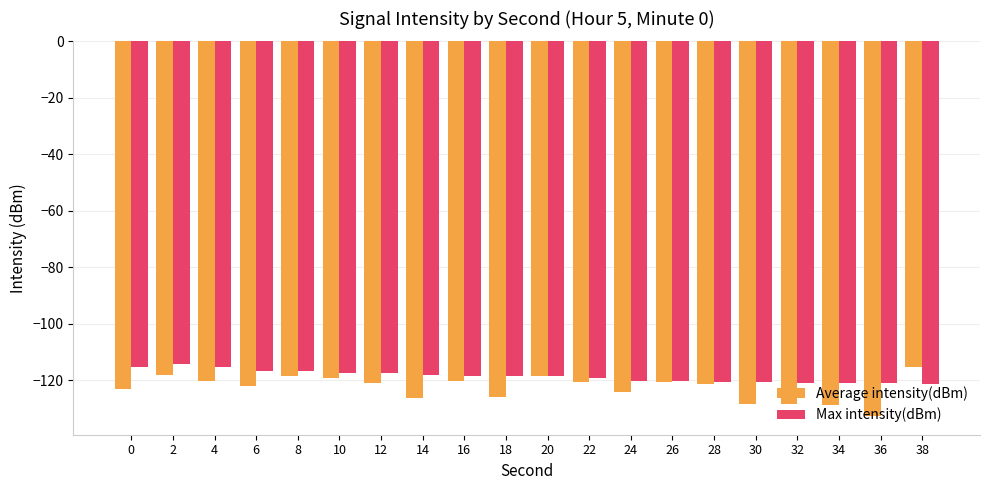

What is the maximum value for Max intensity(dBm)?

-114.1